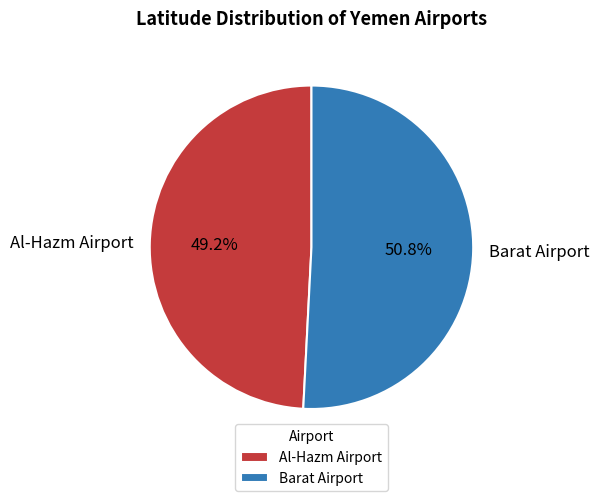

To the nearest percent, what is the average slice percentage?

50%